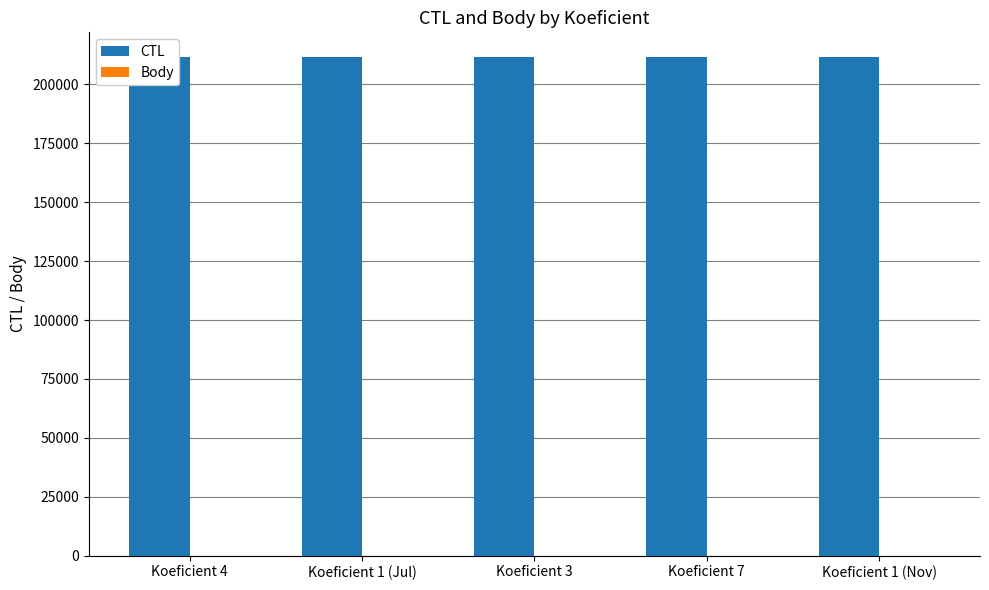

True or false: CTL has a value of 211515.0 at Koeficient 1 (Jul).

True